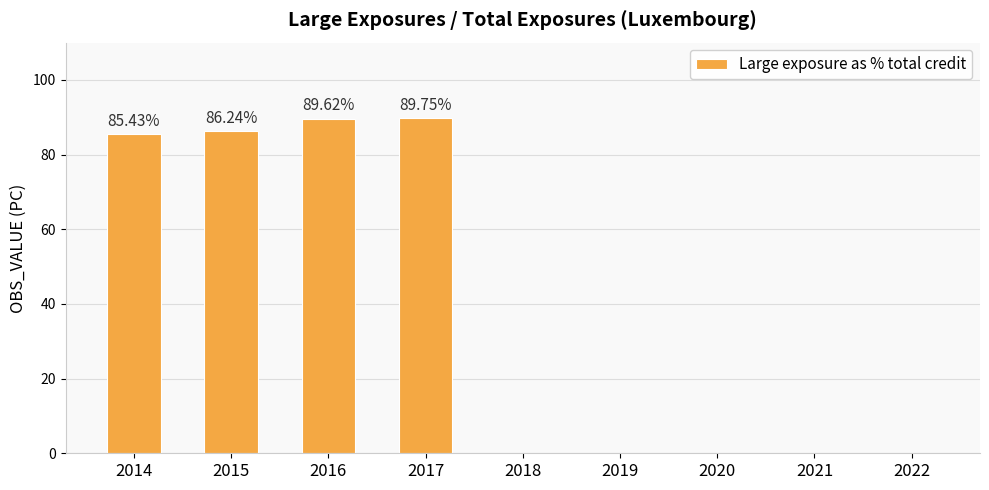

What is the difference between the values at 2017 and 2019?

89.7